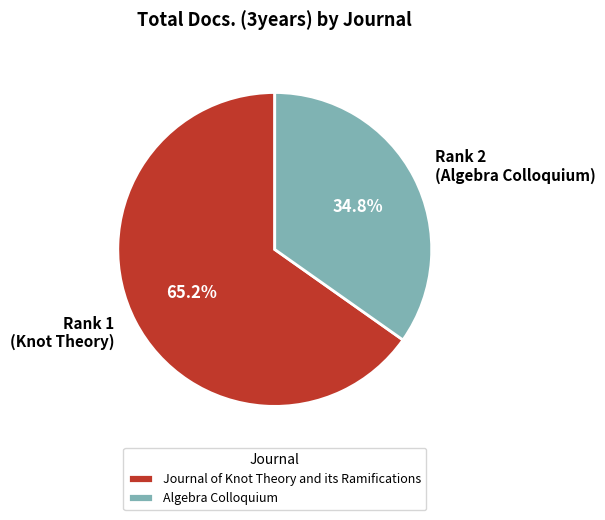

To the nearest percent, what is the combined percentage of Journal of Knot Theory and its Ramifications and Algebra Colloquium?

100%